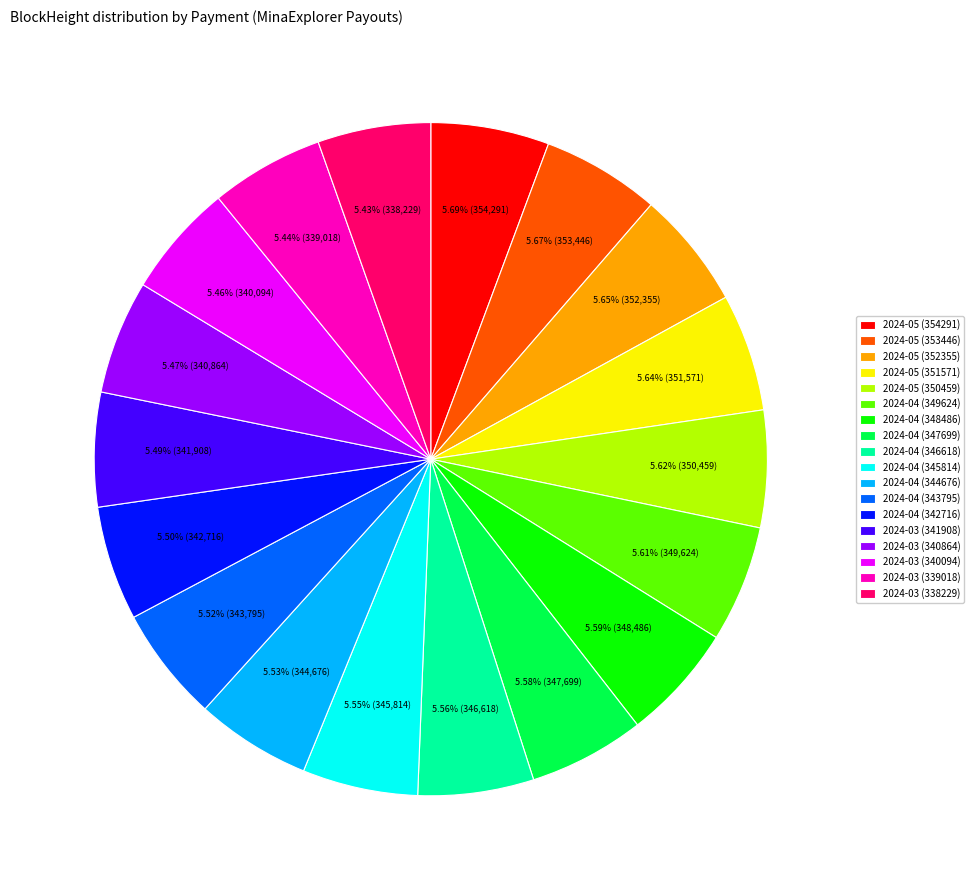

What is the ratio of the value at 2024-04 (345814) to the value at 2024-03 (340864)?

1.0